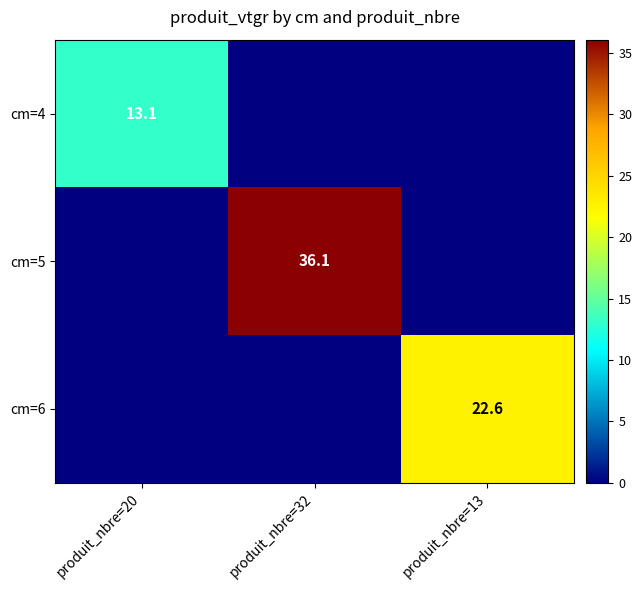

True or false: cm=5 has a value of -12.4 at produit_nbre=20.

False